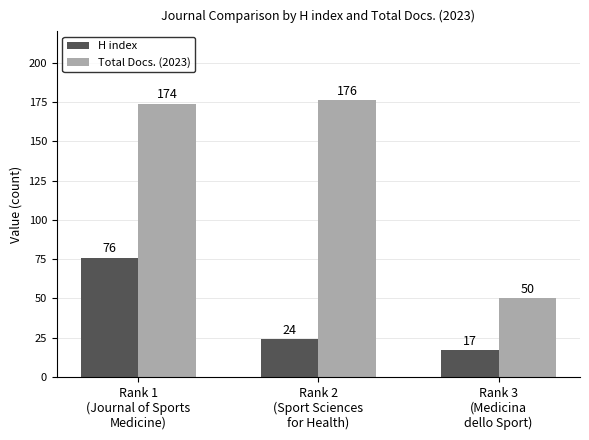

Reading left to right, transcribe all the data shown in this chart.

H index: Rank 1
(Journal of Sports
Medicine)=76	Rank 2
(Sport Sciences
for Health)=24	Rank 3
(Medicina
dello Sport)=17
Total Docs. (2023): Rank 1
(Journal of Sports
Medicine)=174	Rank 2
(Sport Sciences
for Health)=176	Rank 3
(Medicina
dello Sport)=50